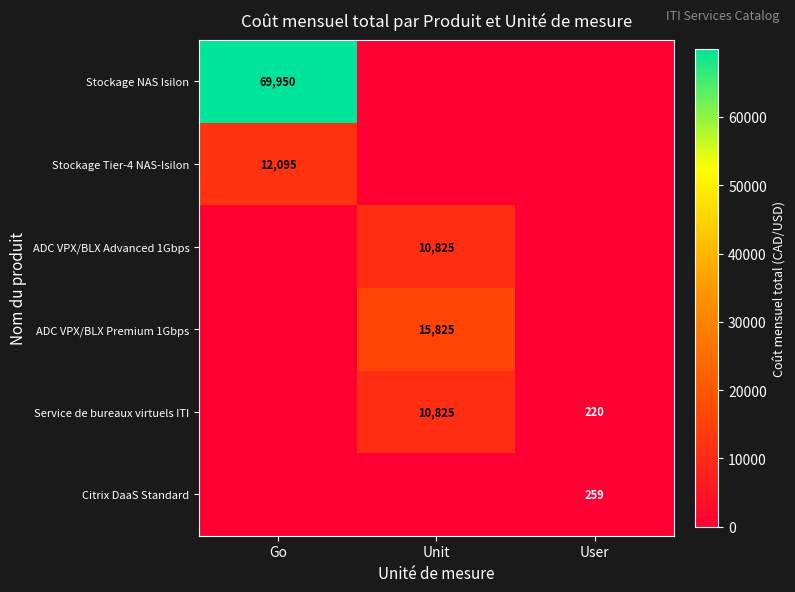

The Stockage Tier-4 NAS-Isilon series shows 18640 at Go. True or false?

False